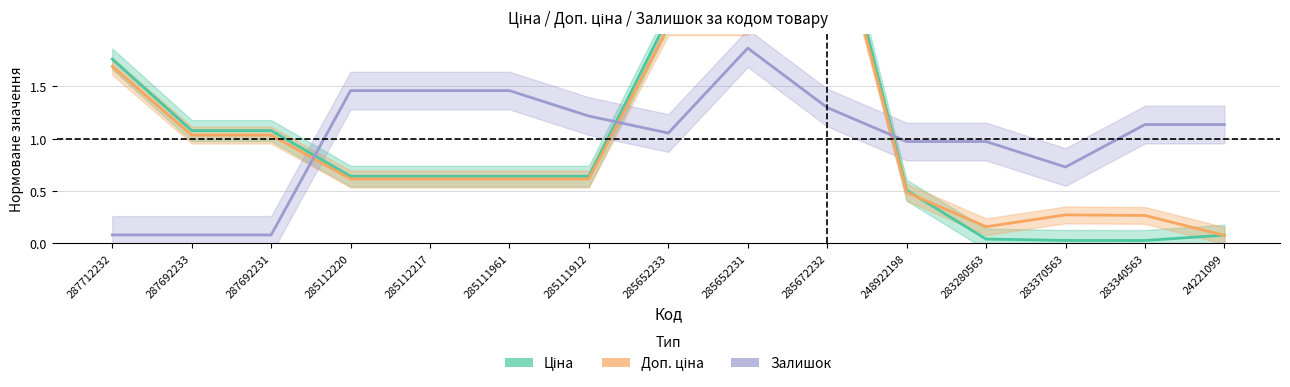

How many lines are shown in the chart?

3